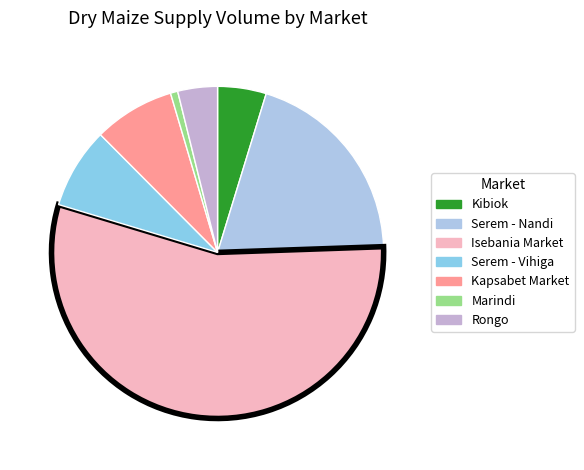

What is the change in value from Serem - Nandi to Rongo?

-20100